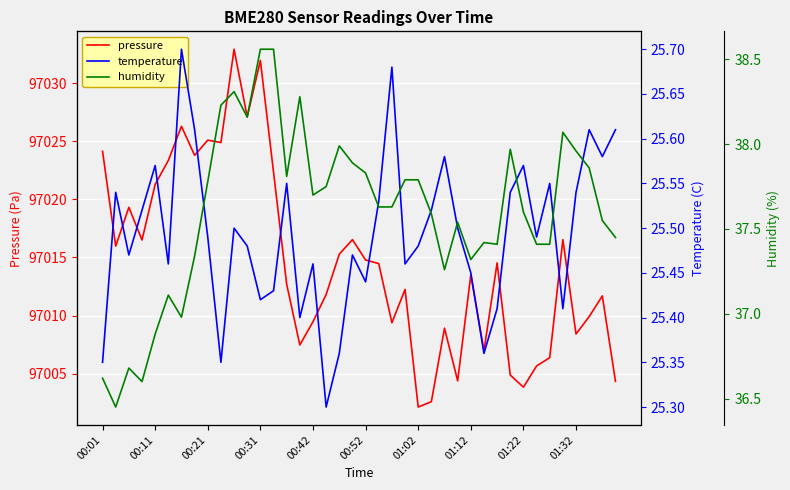

What is the maximum value for temperature?

25.7